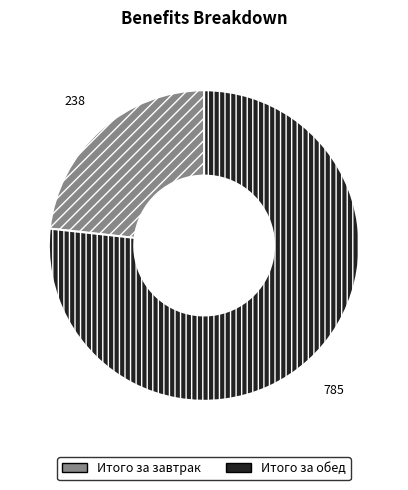

Approximately how many times larger is the value at Итого за завтрак compared to Итого за обед?

0.3